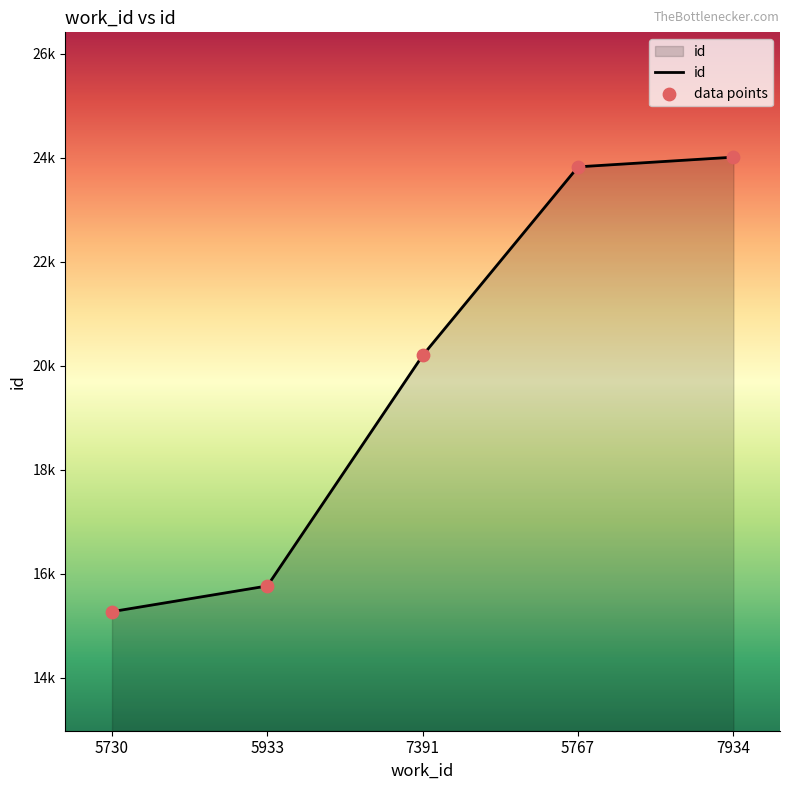

Between 5730 and 5933, which is larger?

5933